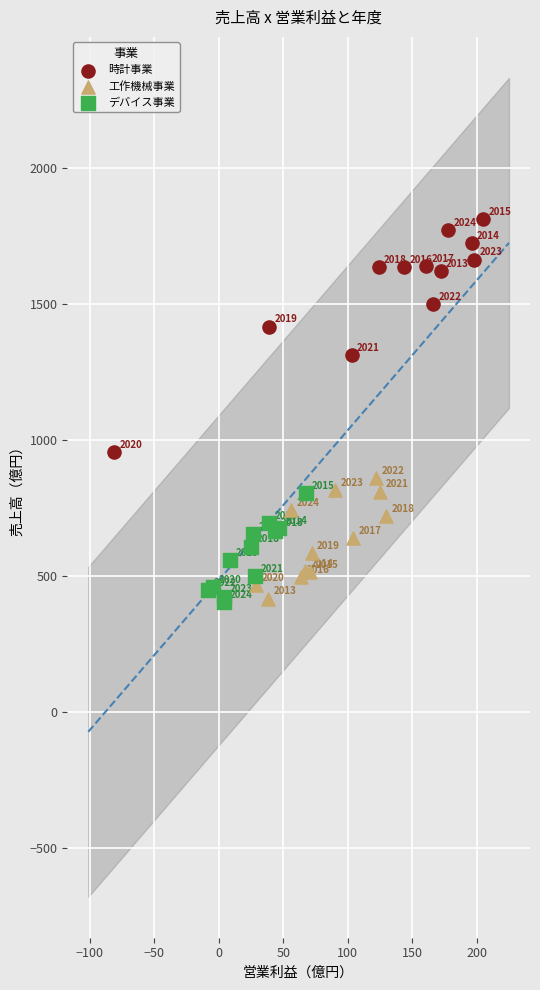

Which series has the largest Y range (max minus min)?

時計事業